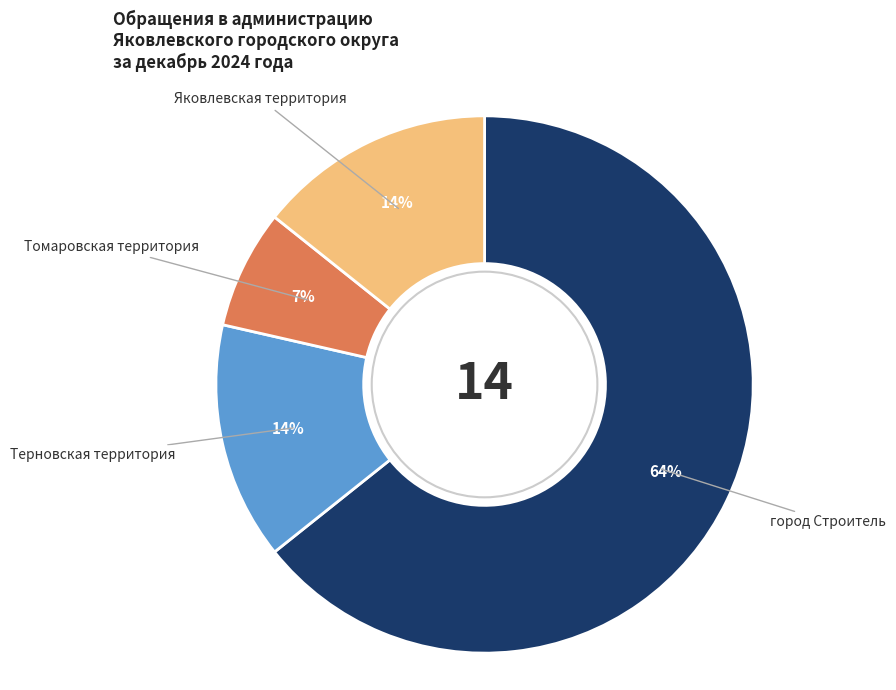

True or false: Терновская территория accounts for 22% of the total.

False